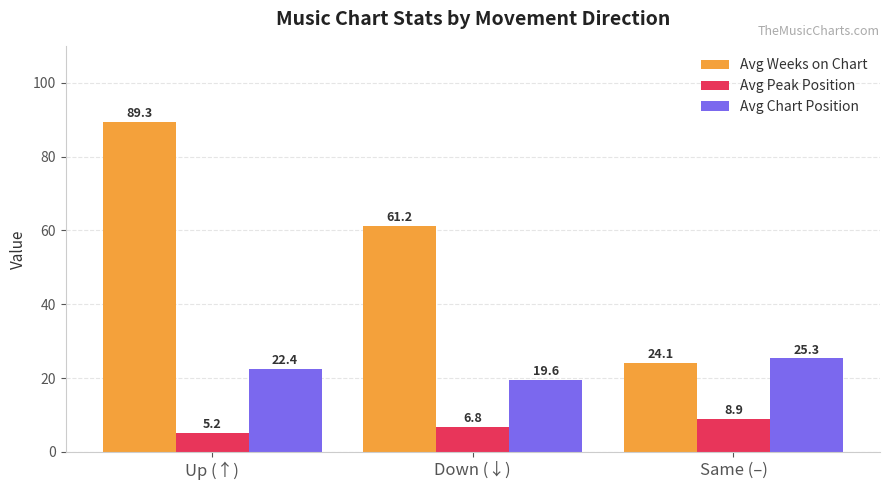

What is the difference between the highest and lowest values at Up (↑)?

84.1